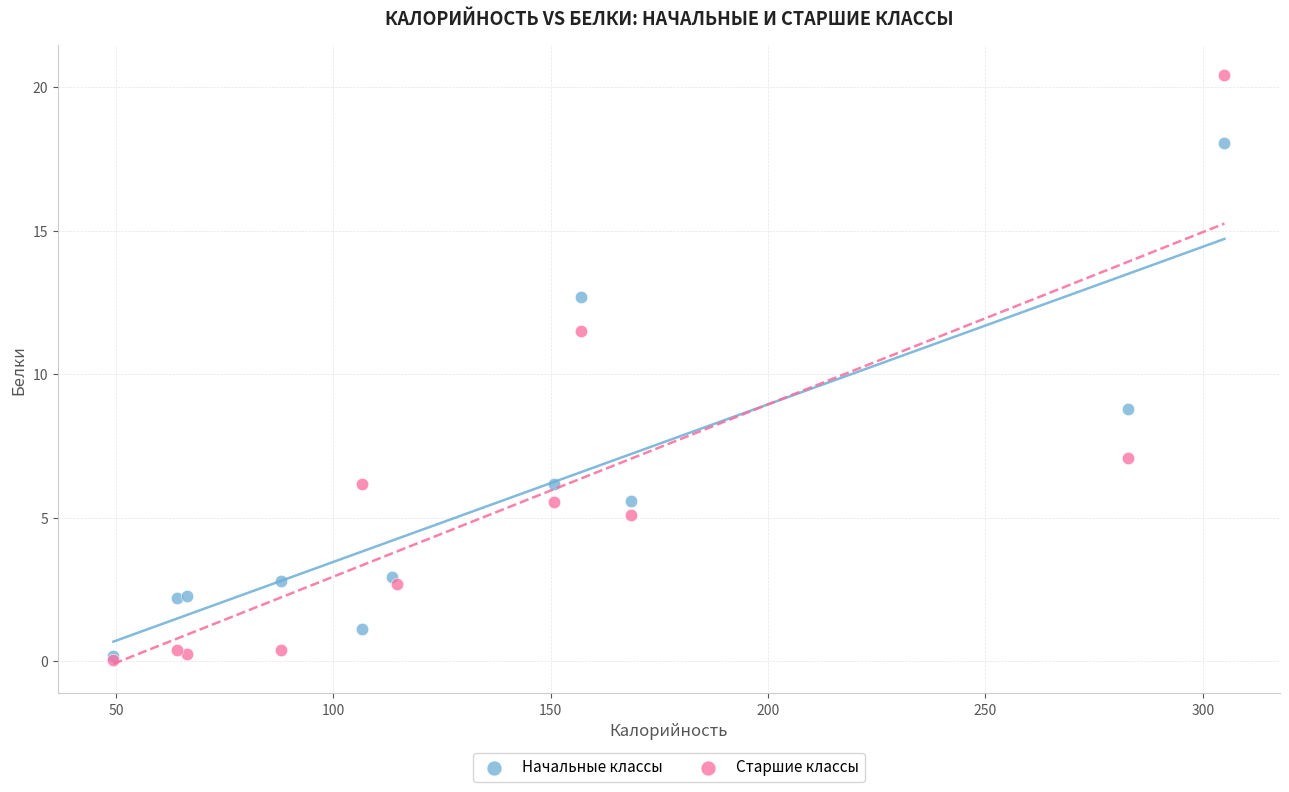

What are all the series names shown in the legend?

Начальные классы, Старшие классы